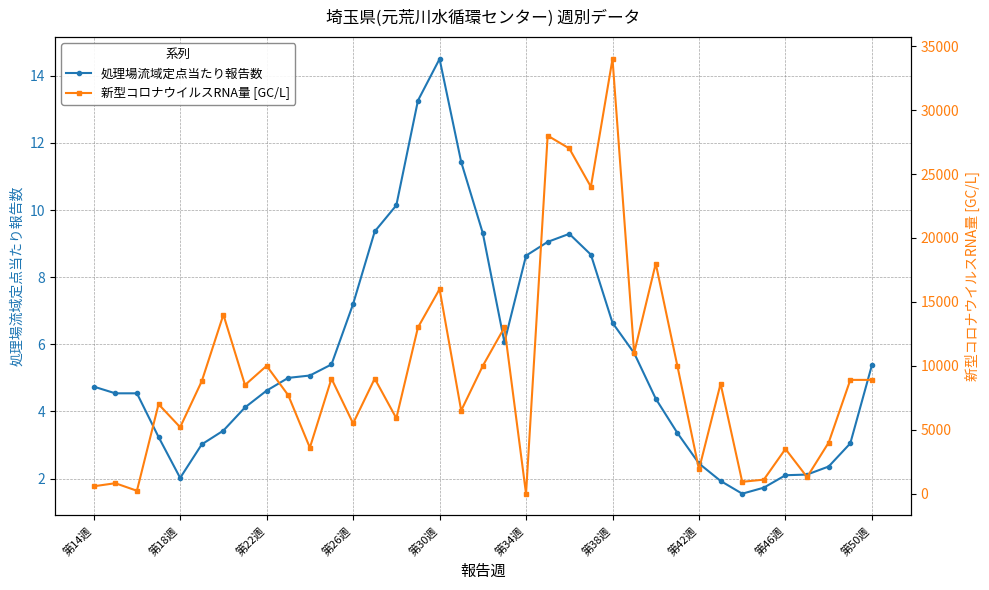

Where does the 処理場流域定点当たり報告数 series first go above 4?

第14週